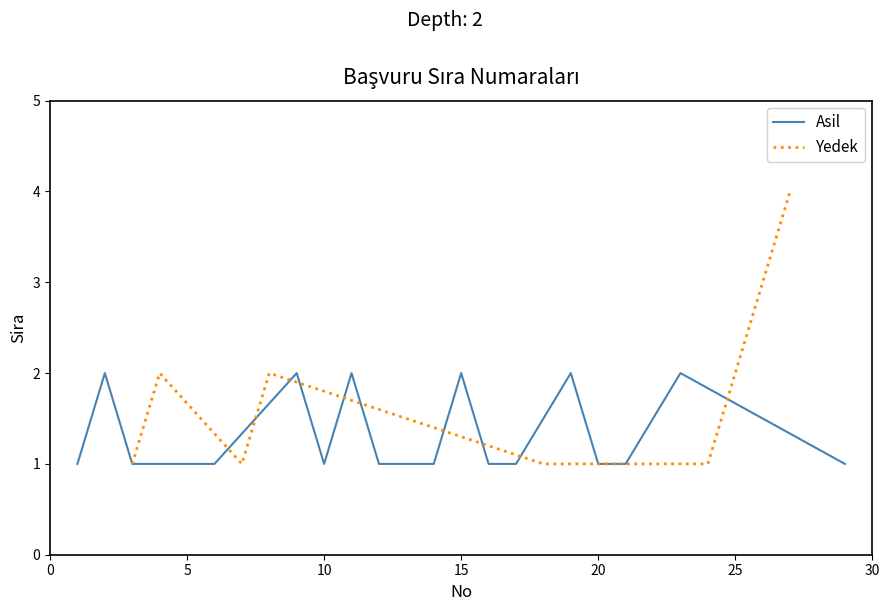

Is this an area chart (filled region under the line)?

No